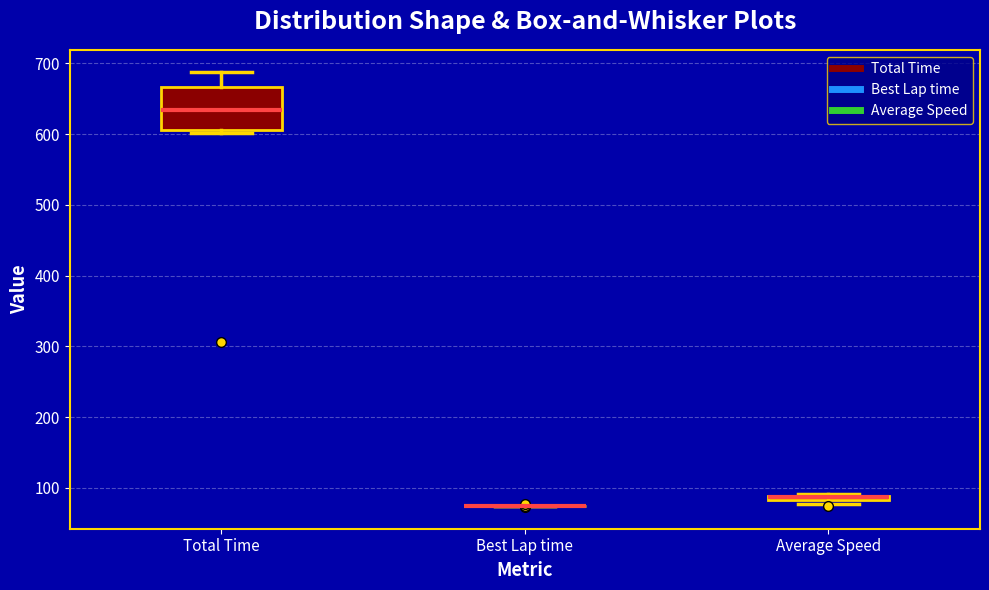

Which box is the tallest, from its lower edge to its upper edge?

Total Time